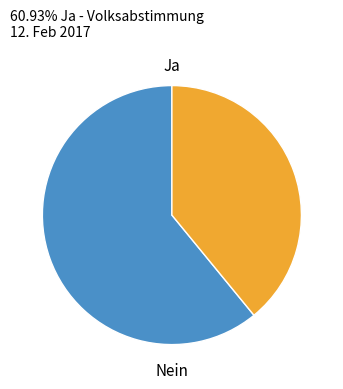

How many slices are in this pie chart?

2